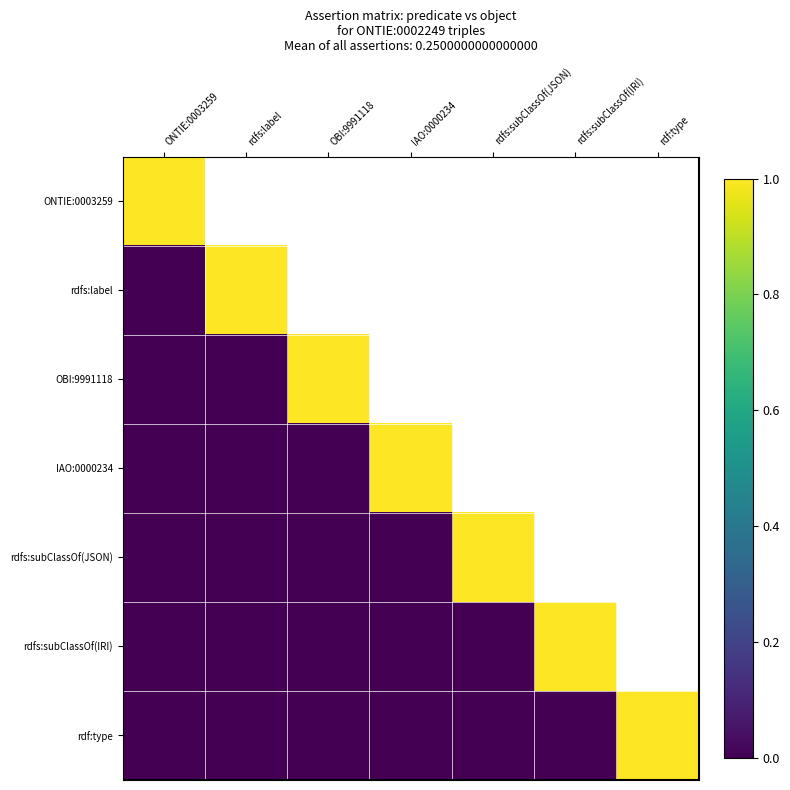

Rank the categories by rdf:type value from highest to lowest.

rdf:type, ONTIE:0003259, rdfs:label, OBI:9991118, IAO:0000234, rdfs:subClassOf(JSON), rdfs:subClassOf(IRI)